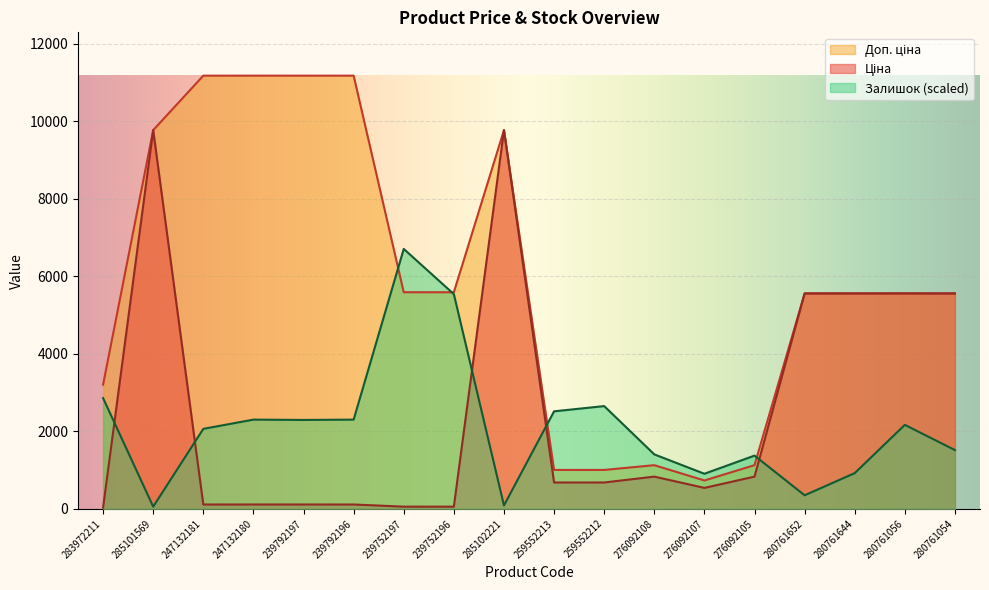

Reading left to right, extract all data points from this chart.

Ціна: 283972211=32.0	285101569=9775.5	247132181=111.8	247132180=111.8	239792197=111.8	239792196=111.8	239752197=55.9	239752196=55.9	285102221=9775.5	259552213=679.8	259552212=679.8	276092108=831.5	276092107=540.5	276092105=831.5	280761652=5560.3	280761644=5560.3	280761056=5560.3	280761054=5560.3
Доп. ціна: 283972211=3205.0	285101569=9775.5	247132181=11182.0	247132180=11182.0	239792197=11182.0	239792196=11182.0	239752197=5591.0	239752196=5591.0	285102221=9775.5	259552213=1004.1	259552212=1004.1	276092108=1126.7	276092107=732.0	276092105=1126.7	280761652=5560.3	280761644=5560.3	280761056=5560.3	280761054=5560.3
Залишок: 283972211=2858.4	285101569=55.6	247132181=2064.4	247132180=2302.6	239792197=2294.6	239792196=2302.6	239752197=6709.2	239752196=5542.0	285102221=87.3	259552213=2516.9	259552212=2651.9	276092108=1405.4	276092107=905.1	276092105=1373.6	280761652=349.4	280761644=921.0	280761056=2167.6	280761054=1516.5